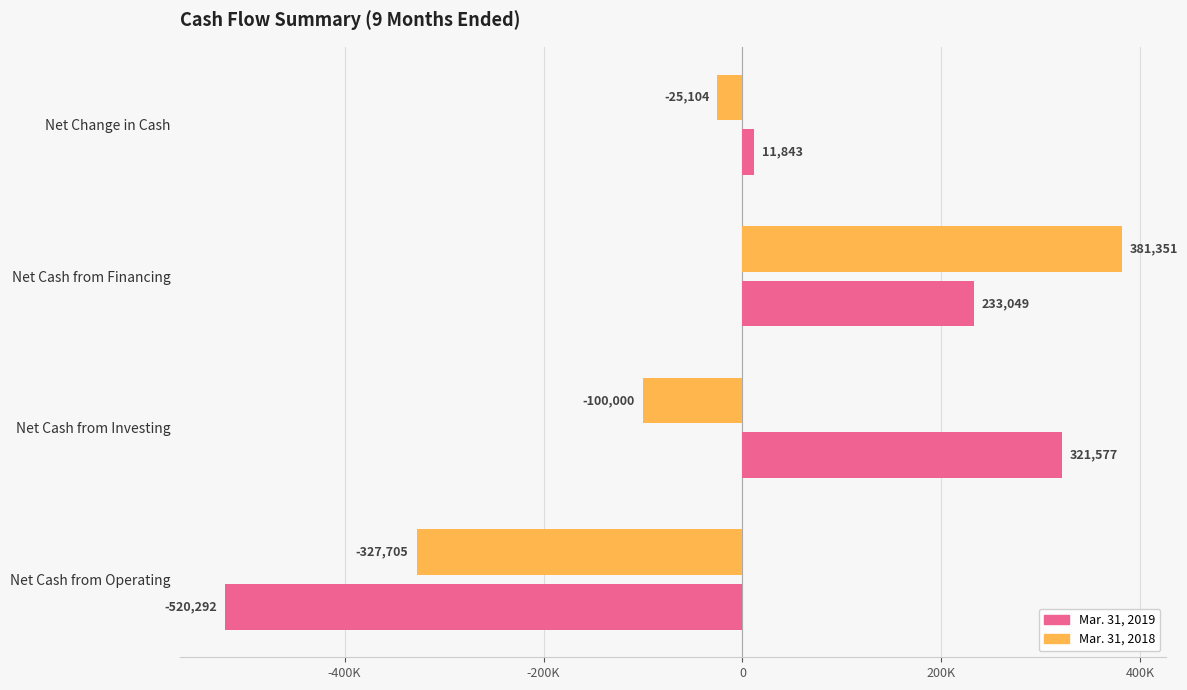

What are all the series names shown in the legend?

Mar. 31, 2019, Mar. 31, 2018